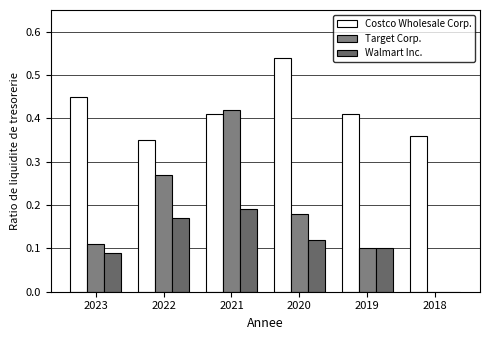

What is the spread (max minus min) of values at 2023?

0.4